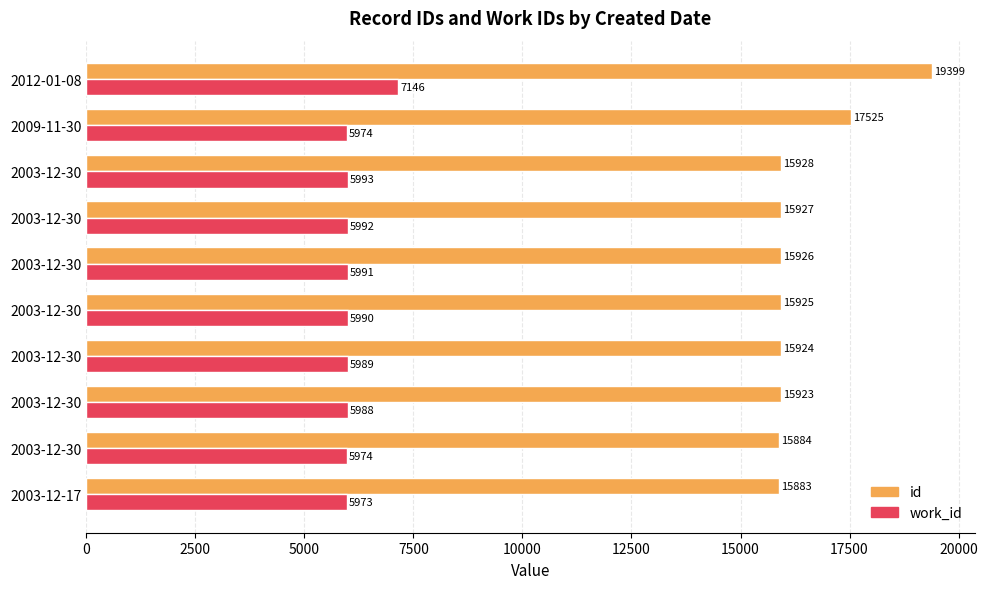

What are all the series names shown in the legend?

id, work_id